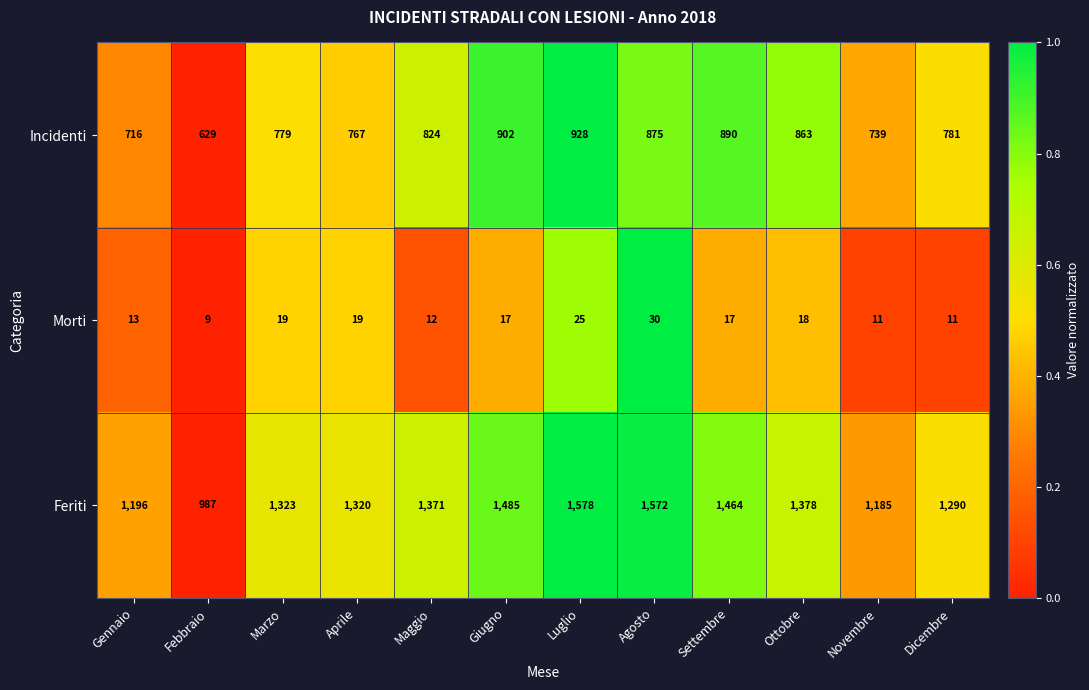

Rank the series at Febbraio from highest to lowest value.

Feriti, Incidenti, Morti